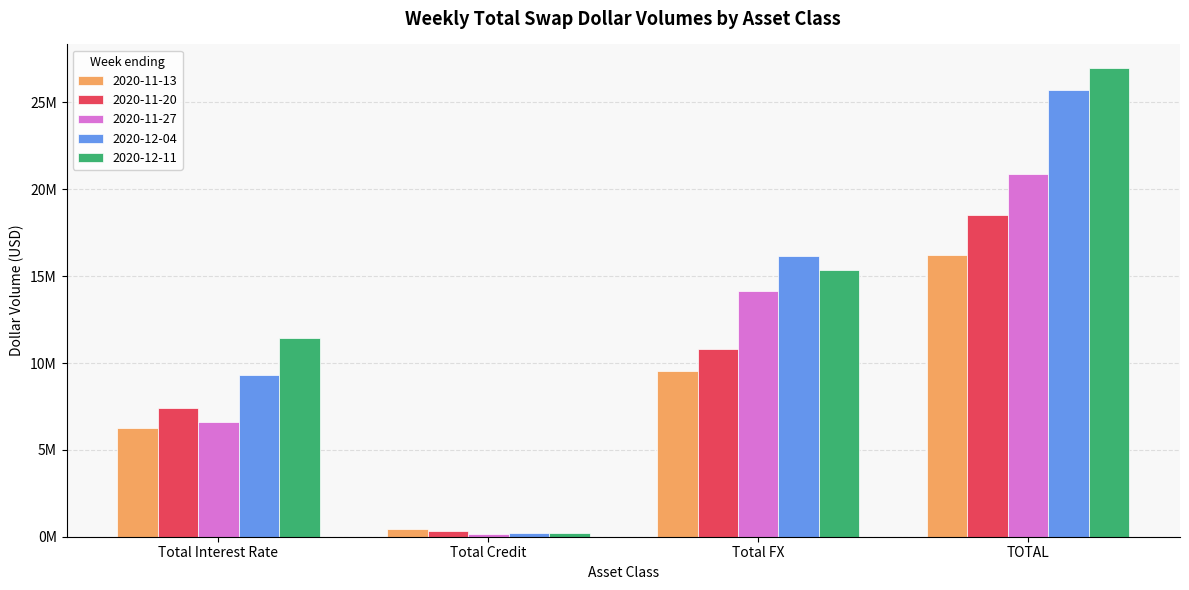

Which series changed the most between Total Interest Rate and Total FX?

2020-11-27